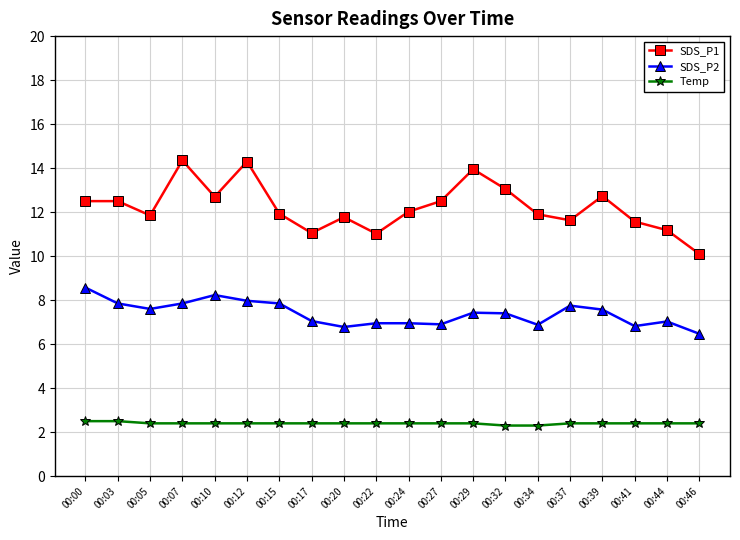

Which series has the largest total across all categories?

SDS_P1